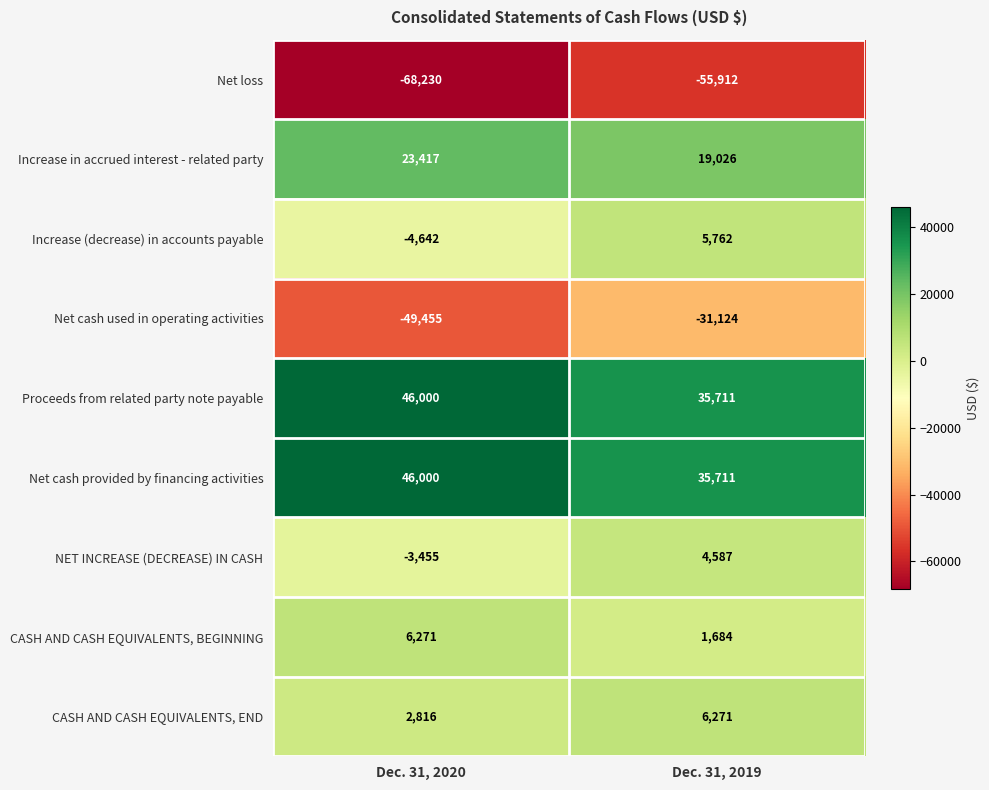

What value does the Net loss series have at Dec. 31, 2019, to the nearest 10?

-55910